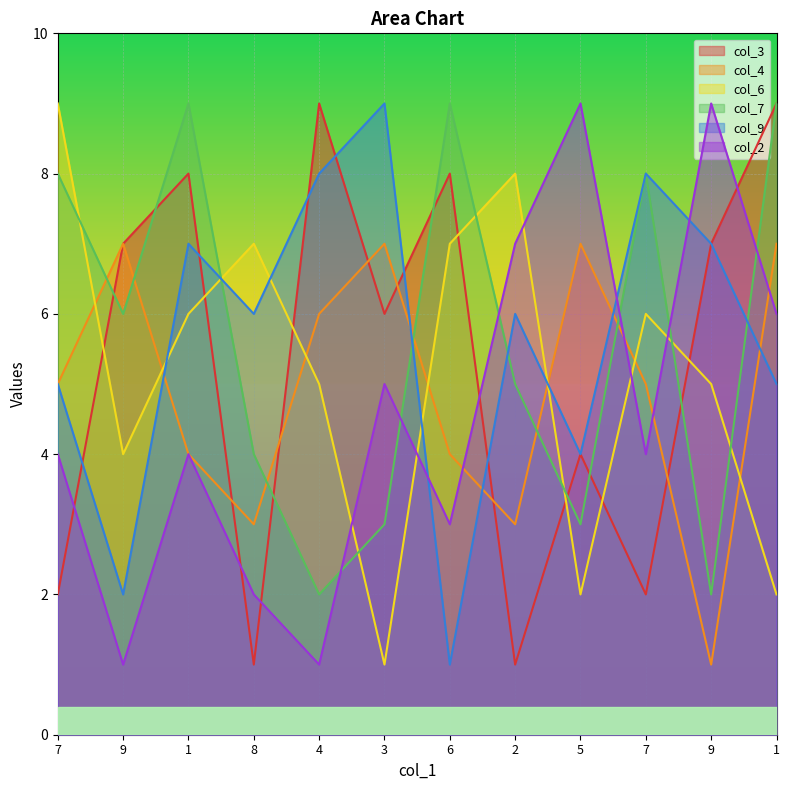

What is the highest value of the col_3 series?

9